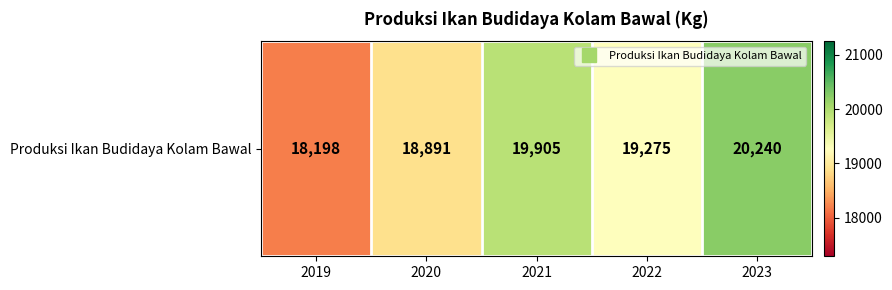

Where does the data first go above 19275?

2021